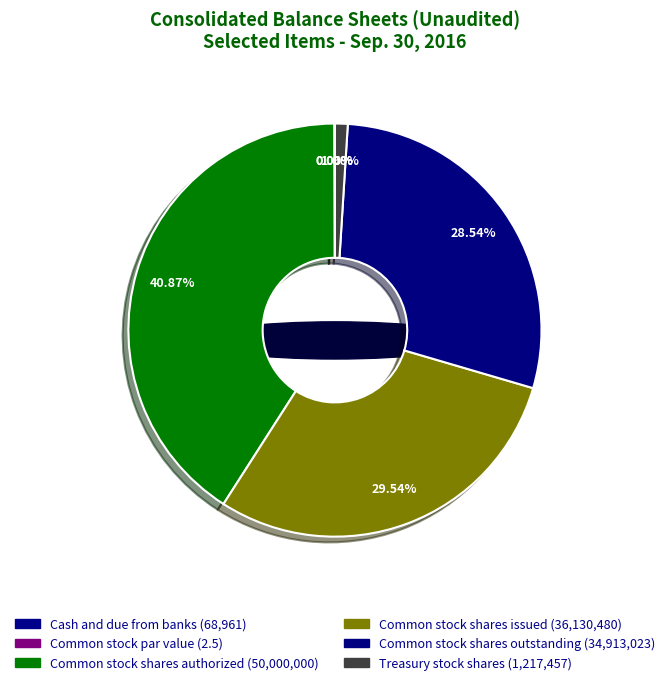

The Cash and due from banks slice represents 0% of the pie. True or false?

True